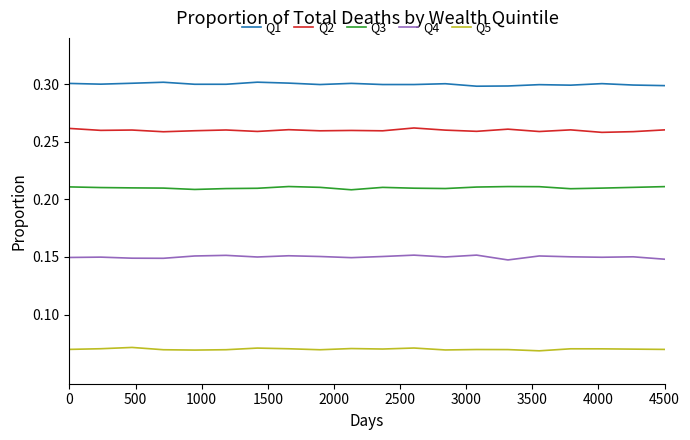

True or false: Q2 and Q4 intersect in this chart.

False